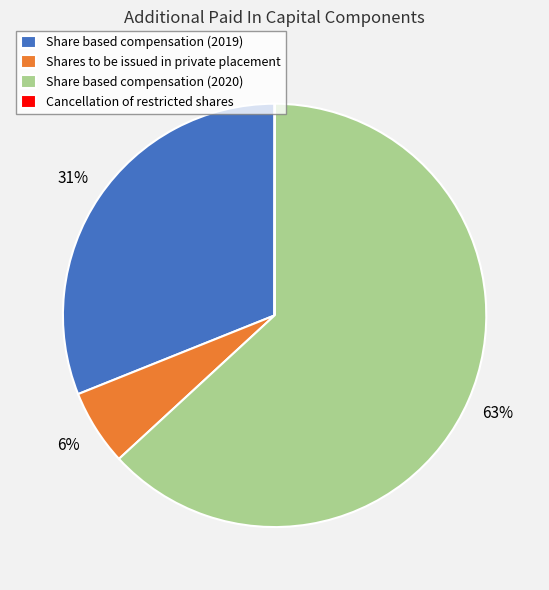

Which category accounts for the majority?

Share based compensation (2020)